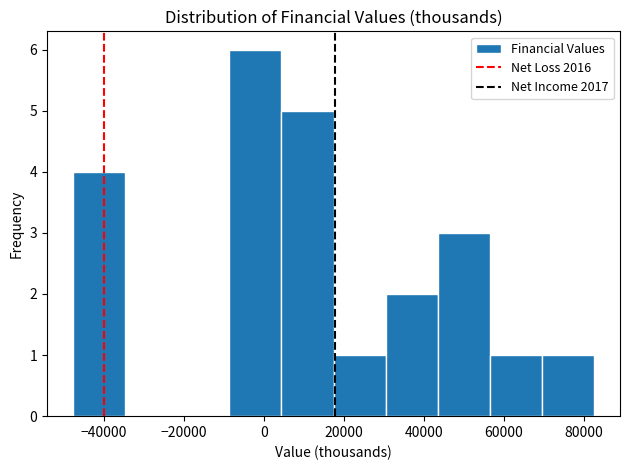

What is the height of the bar covering 4000 to 18000 on the x-axis? Neither the bar edges nor the heights are printed on the chart, so give them approximately, as read against the axes.

5